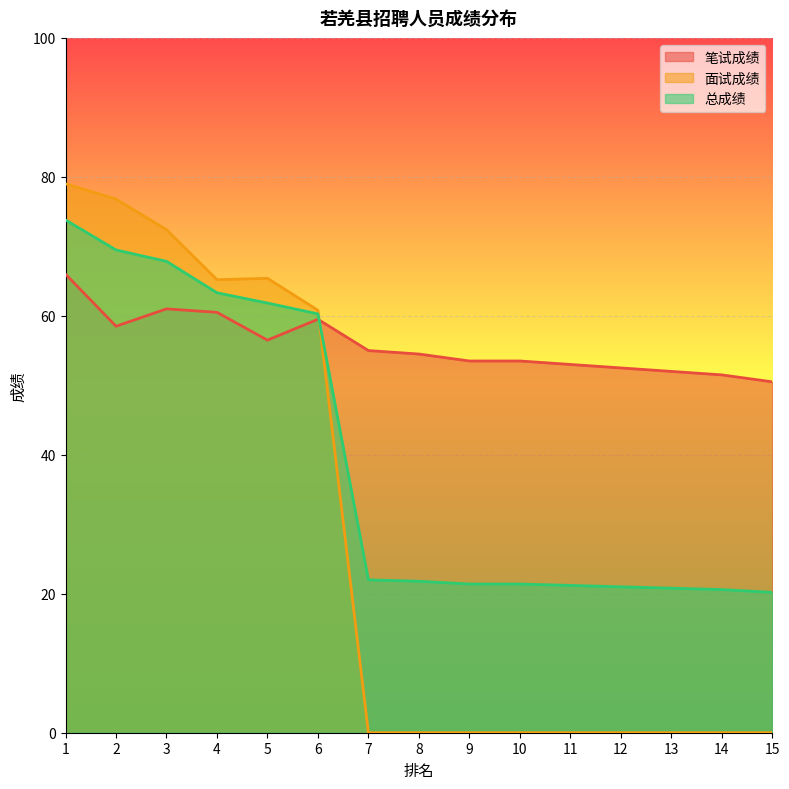

Between 4 and 8, which series saw the biggest shift?

面试成绩